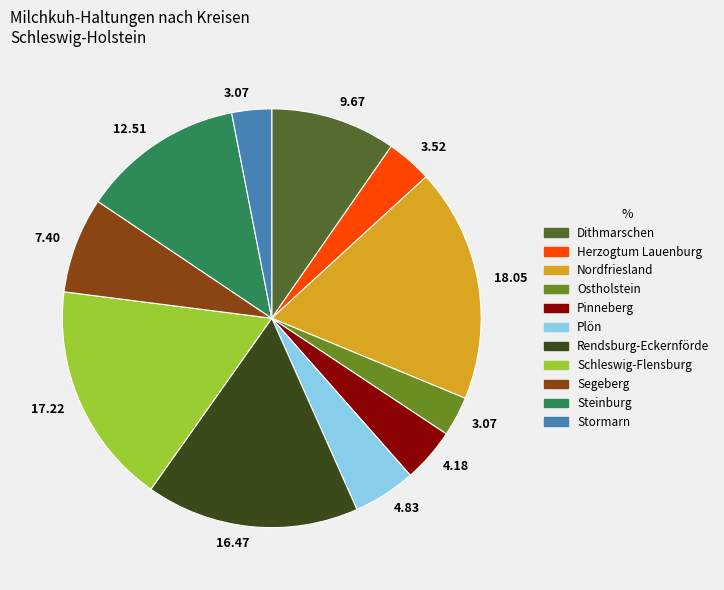

Does any single category account for the majority?

No